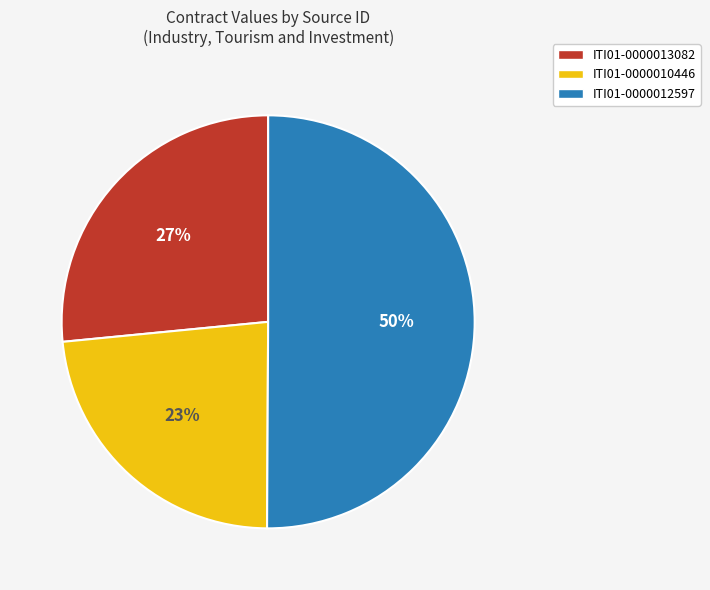

Combined, do ITI01-0000012597 and ITI01-0000010446 account for over 50%?

Yes